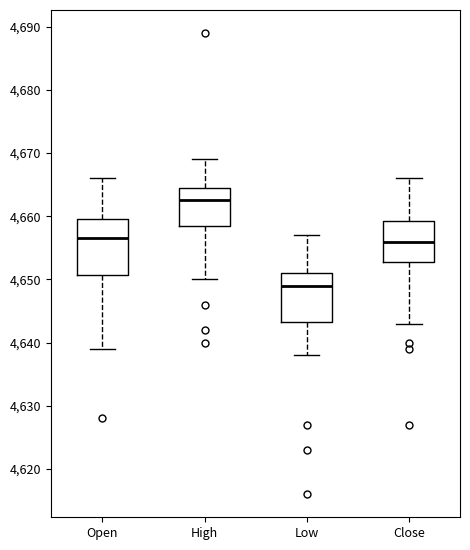

Reading left to right, transcribe this box plot: for each box, give where its median line is, the range the box spans, and where its two whiskers end, as read against the y-axis. The values are not printed on the chart, so give them approximately, as read against the axis.

Open: median 4657, box 4651 to 4660, whiskers 4639 to 4666
High: median 4663, box 4659 to 4665, whiskers 4650 to 4669
Low: median 4649, box 4643 to 4651, whiskers 4638 to 4657
Close: median 4656, box 4653 to 4659, whiskers 4643 to 4666